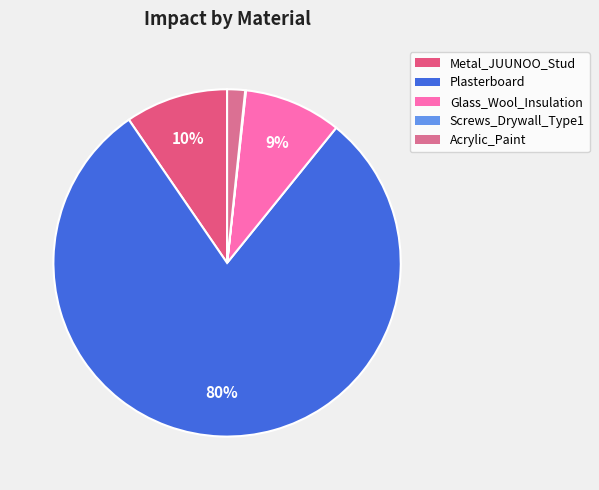

To the nearest percent, what portion does Acrylic_Paint represent?

2%